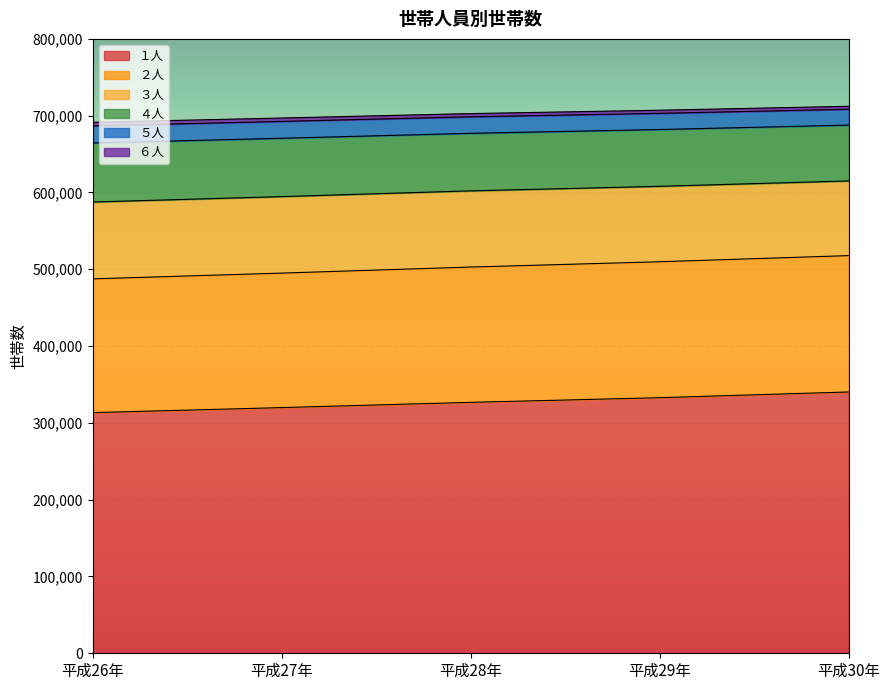

What is the spread (max minus min) of values at 平成28年?

376007